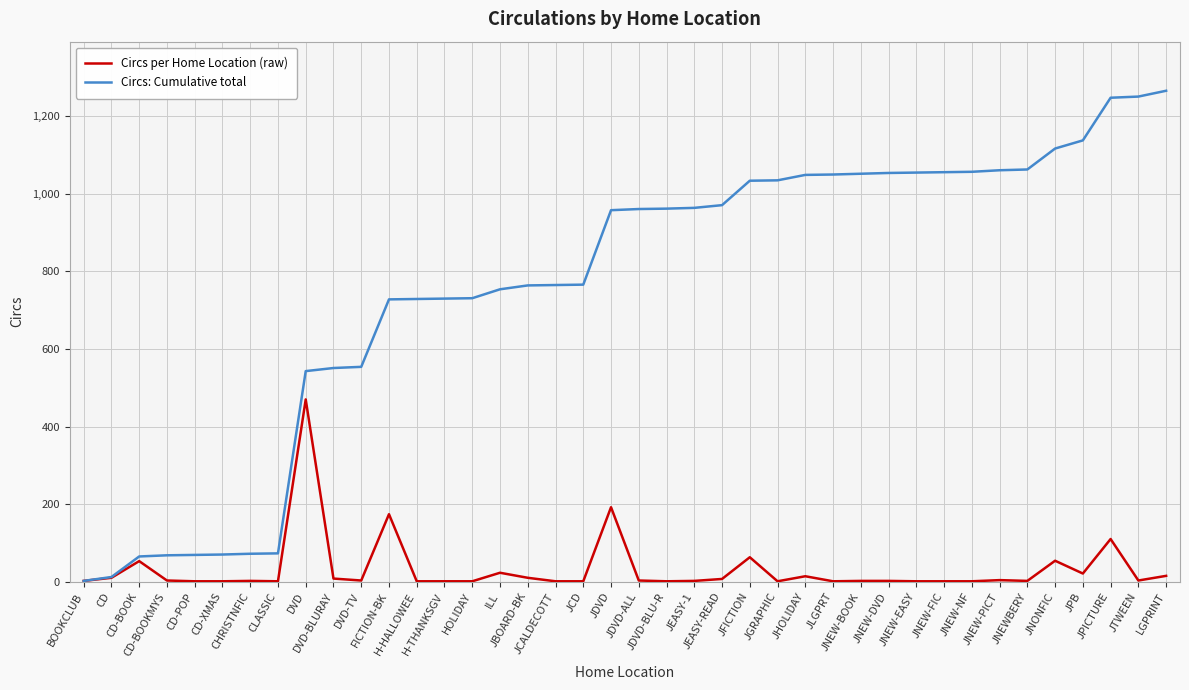

What is the greatest value displayed?

1266